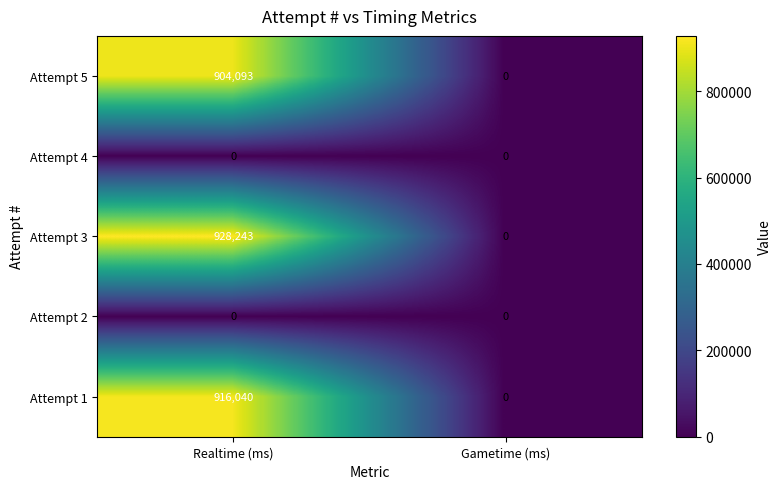

What is the difference between the highest and lowest values at Realtime (ms)?

928243